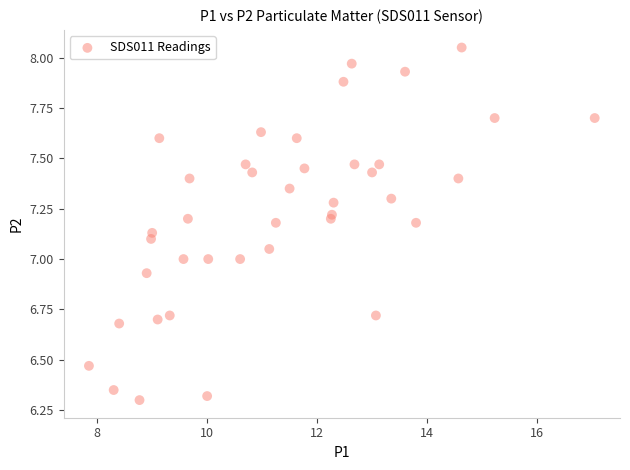

What is the range of X values (max minus min)?

9.2